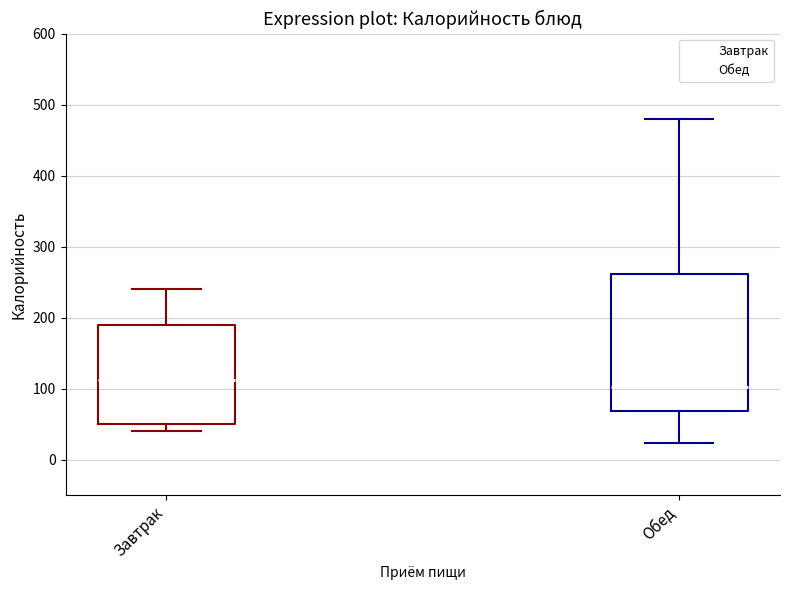

Reading left to right, read every box against the y-axis: the position of its median line, the range the box covers, and the ends of its whiskers. The values are not printed on the chart, so give them approximately, as read against the axis.

Завтрак: median 110, box 50 to 190, whiskers 40 to 240
Обед: median 100, box 70 to 260, whiskers 20 to 480